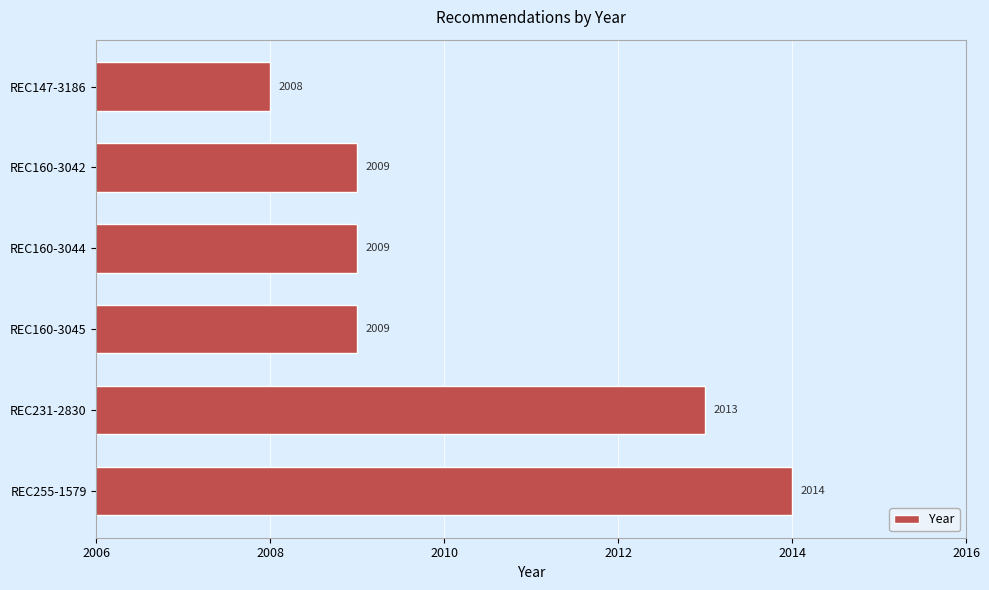

Count the values in the range 2009 to 2013.

4